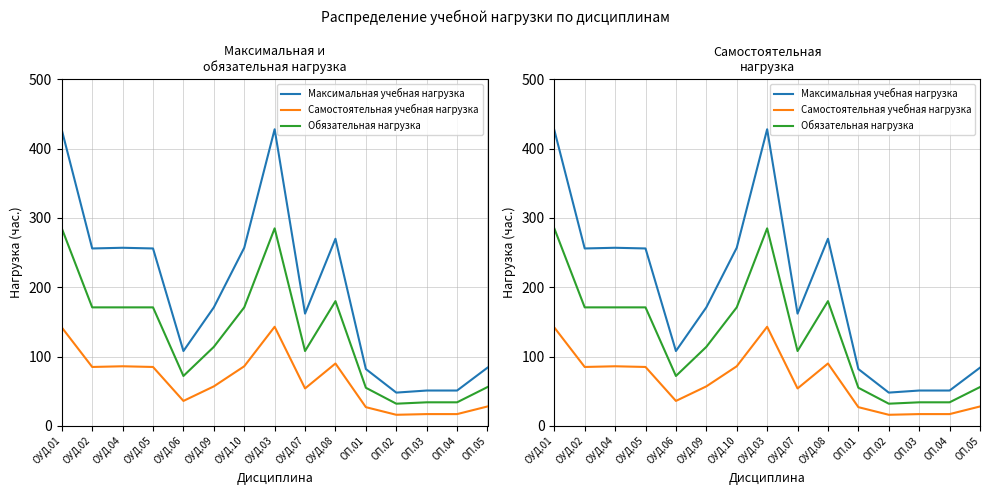

How many data points does each series have?

15